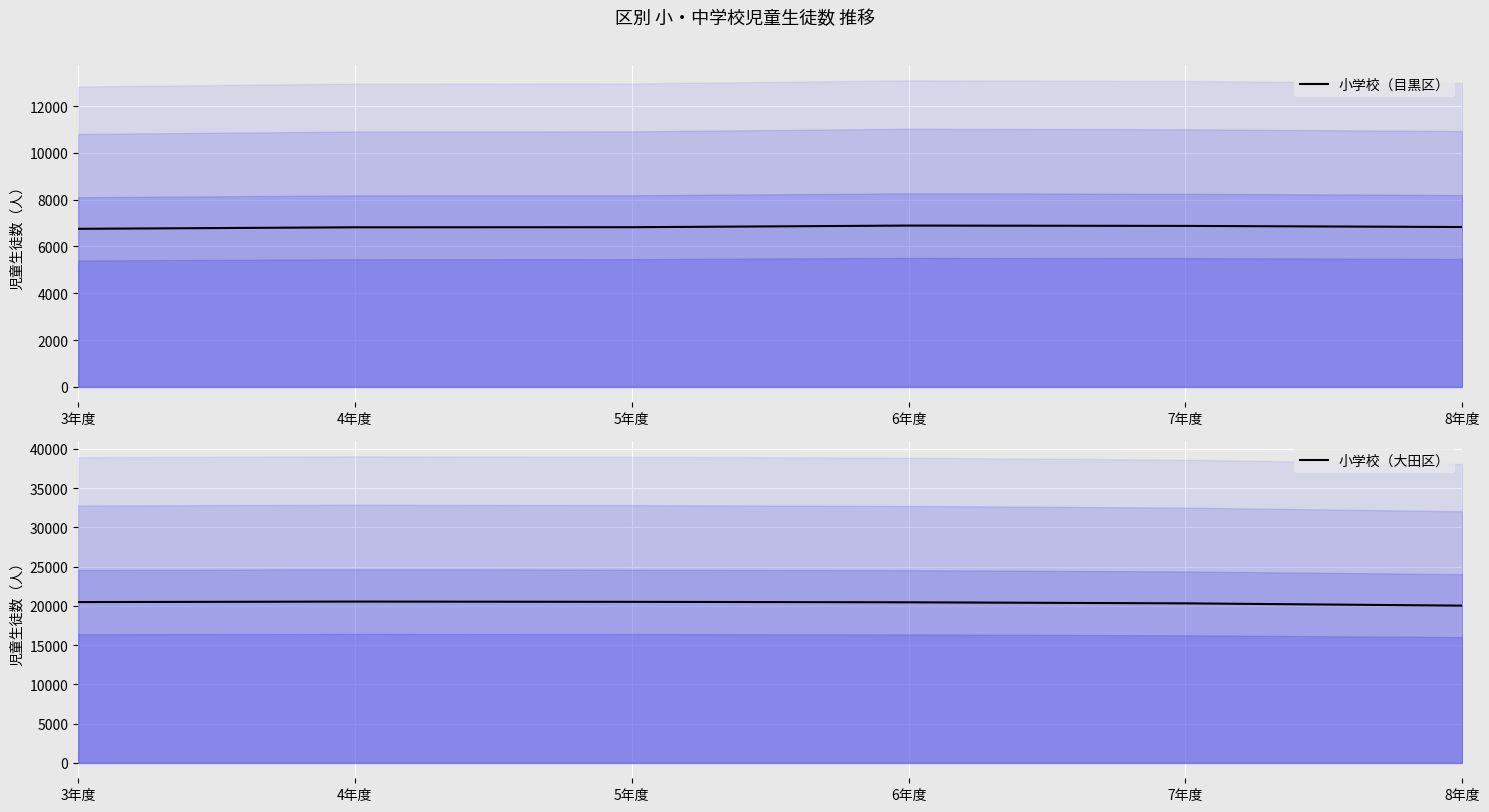

The value of 小学校（目黒区） at 5年度 is 2630.0. True or false?

False